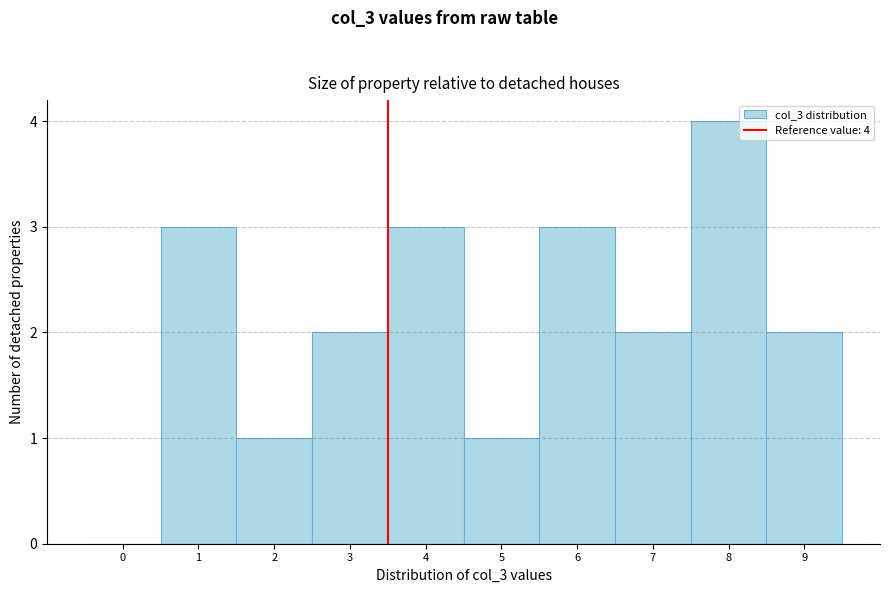

Reading left to right, list all the values displayed in this chart.

0=0	1=3	2=1	3=2	4=3	5=1	6=3	7=2	8=4	9=2